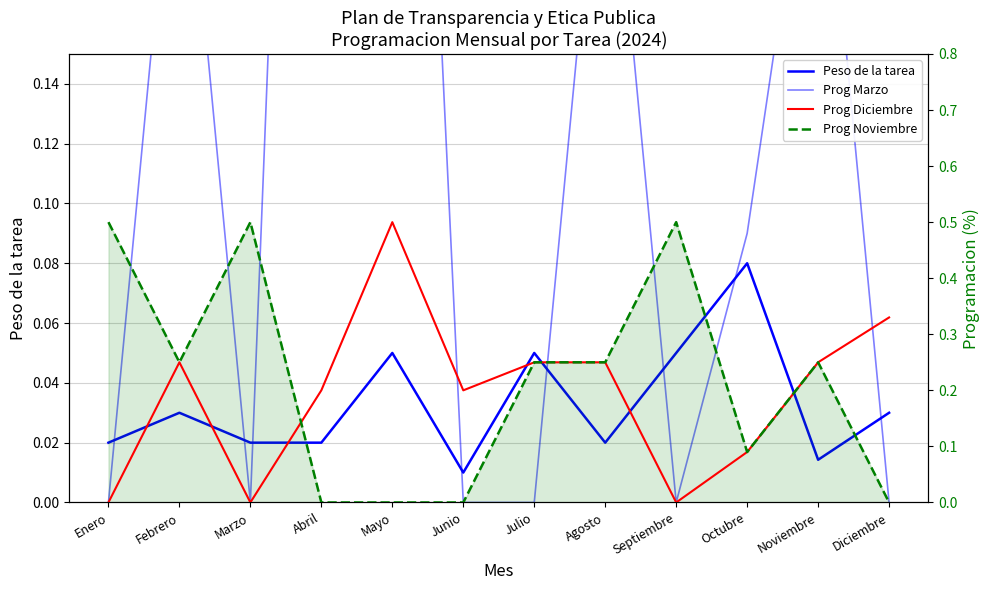

What is the label of the 8th point from the right?

Mayo